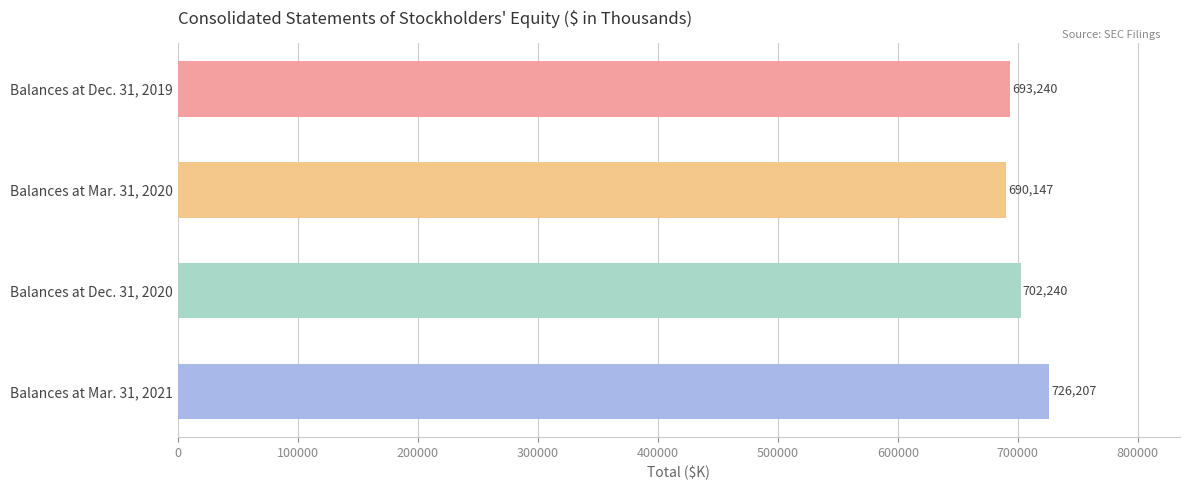

What is the sum of all values?

2811834